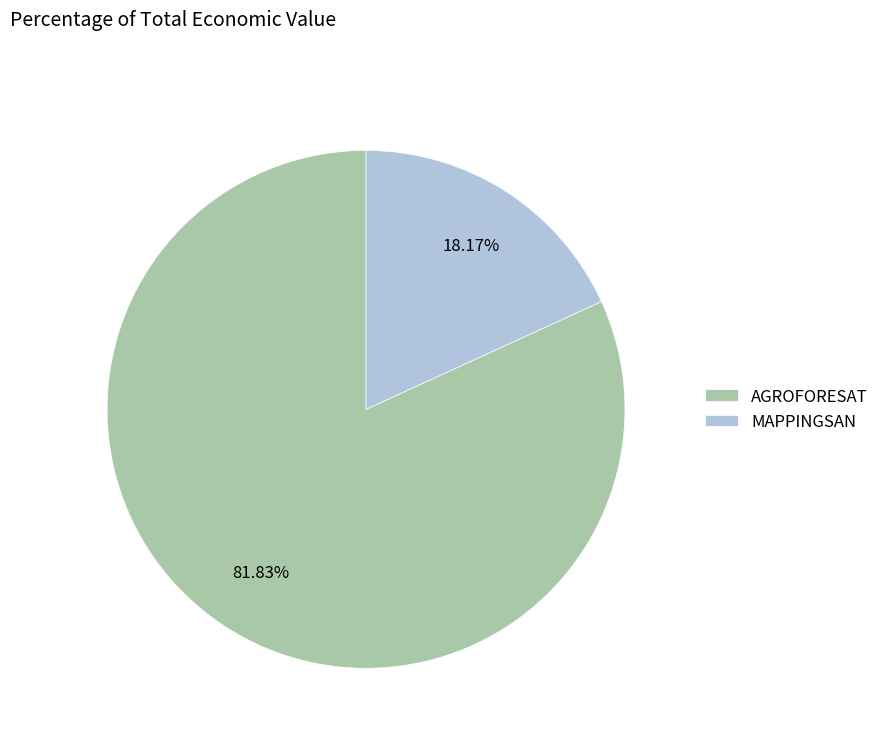

Is the sum of AGROFORESAT and MAPPINGSAN greater than half?

Yes